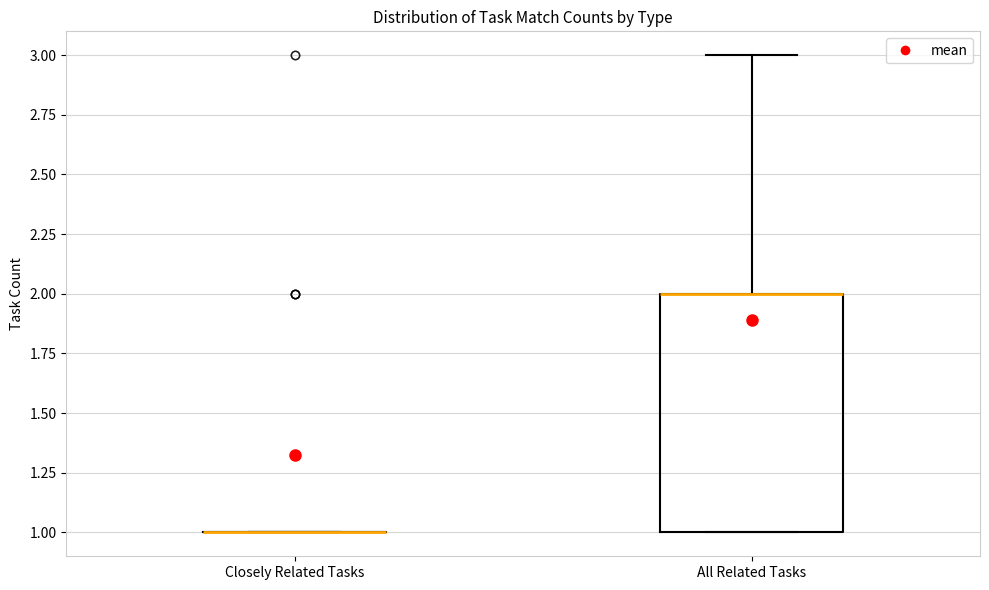

Reading left to right, read every box against the y-axis: the position of its median line, the range the box covers, and the ends of its whiskers. The values are not printed on the chart, so give them approximately, as read against the axis.

Closely Related Tasks: box collapsed to a line at 1, whiskers 1 to 1
All Related Tasks: median 2 (drawn on the box's upper edge), box 1 to 2, whiskers 1 to 3